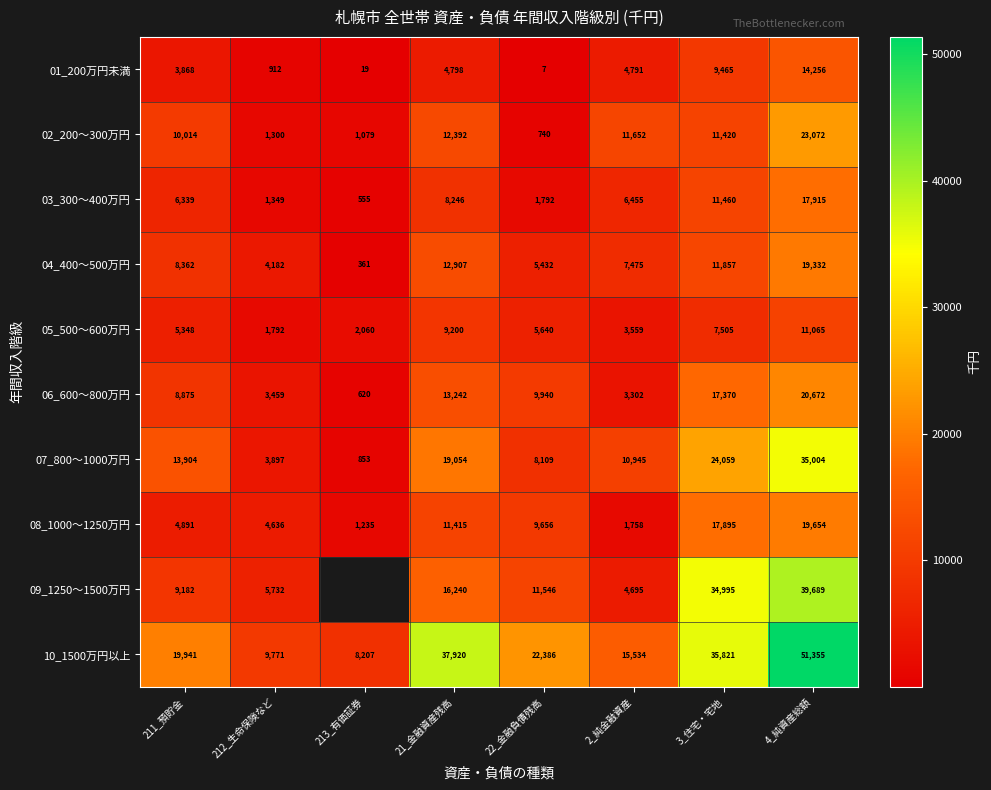

The 08_1000～1250万円 series shows 18040.1 at 21_金融資産残高. True or false?

False